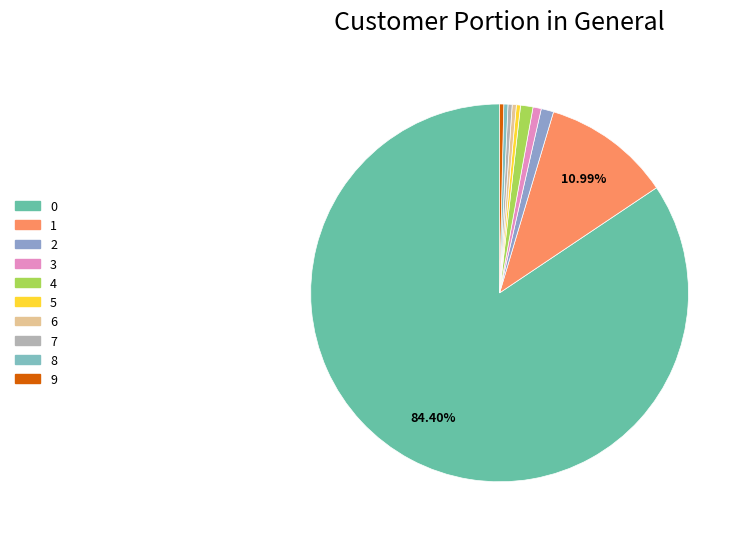

The 6 slice represents 0% of the pie. True or false?

True